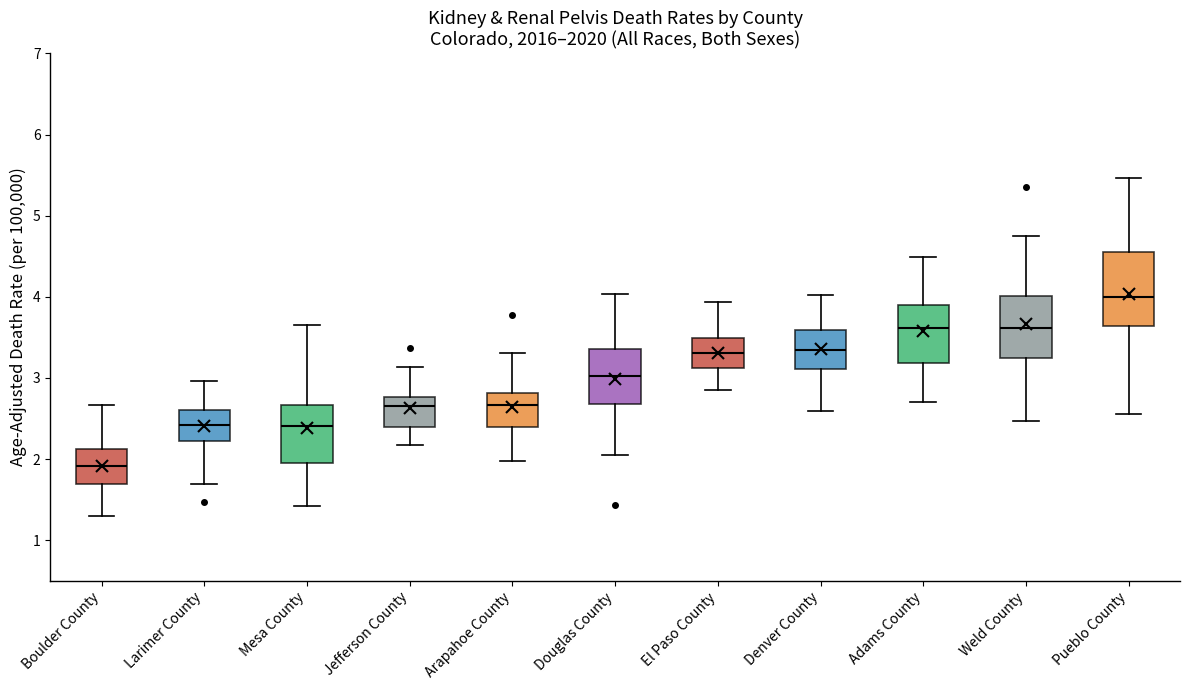

Reading left to right, transcribe this box plot: for each box, give where its median line is, the range the box spans, and where its two whiskers end, as read against the y-axis. The values are not printed on the chart, so give them approximately, as read against the axis.

Boulder County: median 1.9, box 1.7 to 2.1, whiskers 1.3 to 2.7
Larimer County: median 2.4, box 2.2 to 2.6, whiskers 1.7 to 3.0
Mesa County: median 2.4, box 1.9 to 2.7, whiskers 1.4 to 3.7
Jefferson County: median 2.7, box 2.4 to 2.8, whiskers 2.2 to 3.1
Arapahoe County: median 2.7, box 2.4 to 2.8, whiskers 2.0 to 3.3
Douglas County: median 3.0, box 2.7 to 3.4, whiskers 2.1 to 4.0
El Paso County: median 3.3, box 3.1 to 3.5, whiskers 2.9 to 3.9
Denver County: median 3.3, box 3.1 to 3.6, whiskers 2.6 to 4.0
Adams County: median 3.6, box 3.2 to 3.9, whiskers 2.7 to 4.5
Weld County: median 3.6, box 3.2 to 4.0, whiskers 2.5 to 4.8
Pueblo County: median 4.0, box 3.6 to 4.5, whiskers 2.6 to 5.5